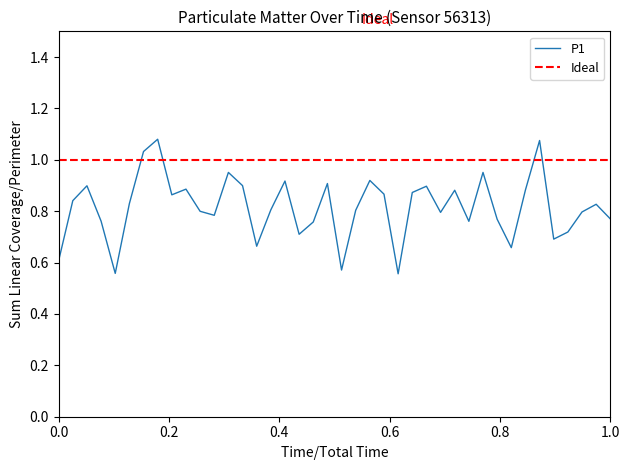

What is the smallest value displayed?

0.6